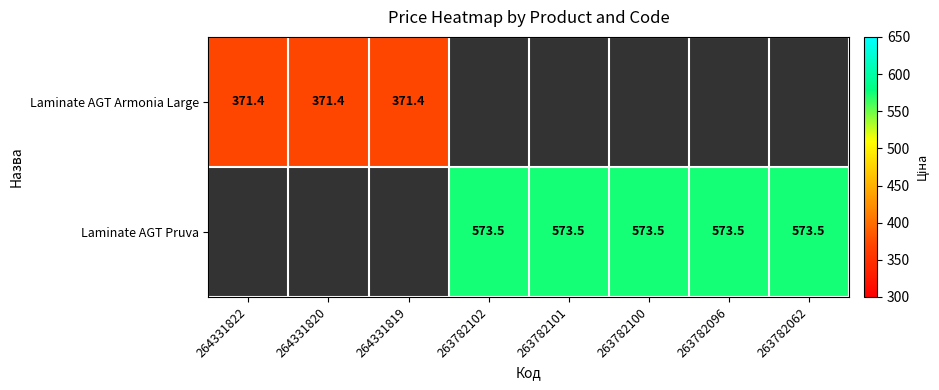

True or false: Laminate AGT Pruva has a value of 573.5 at 263782102.

True